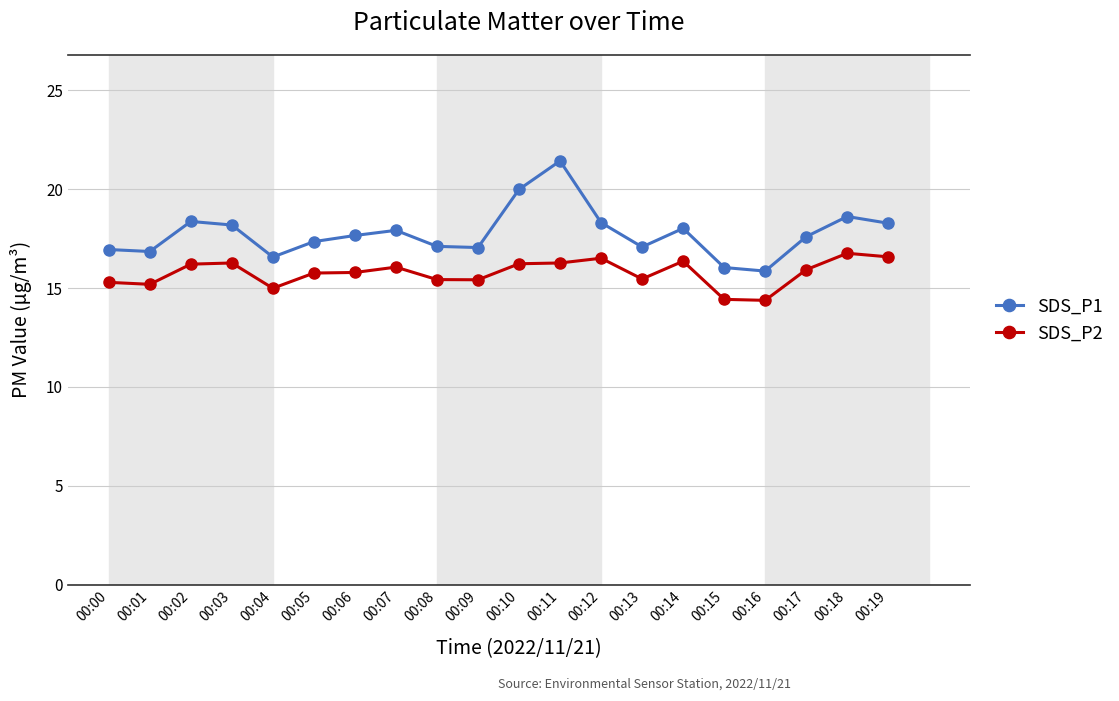

Is the value of SDS_P1 at 00:17 greater than the value of SDS_P2 at 00:00?

Yes